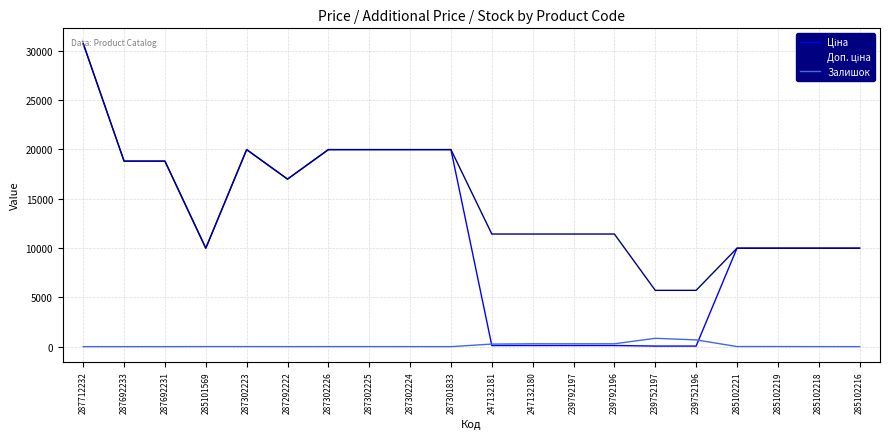

Is it true that Залишок equals 290.0 at 247132180?

True